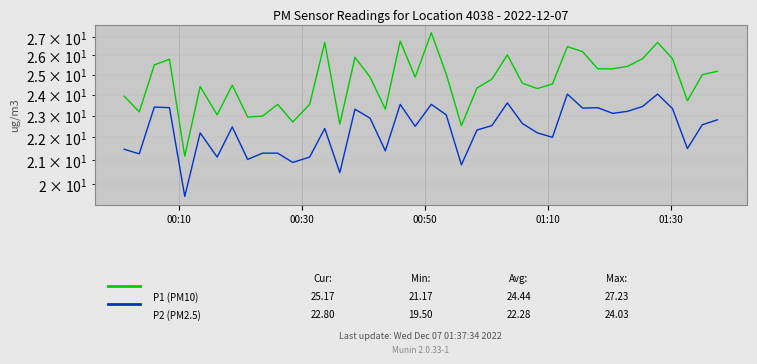

True or false: P2 (PM2.5) and P1 (PM10) intersect in this chart.

False